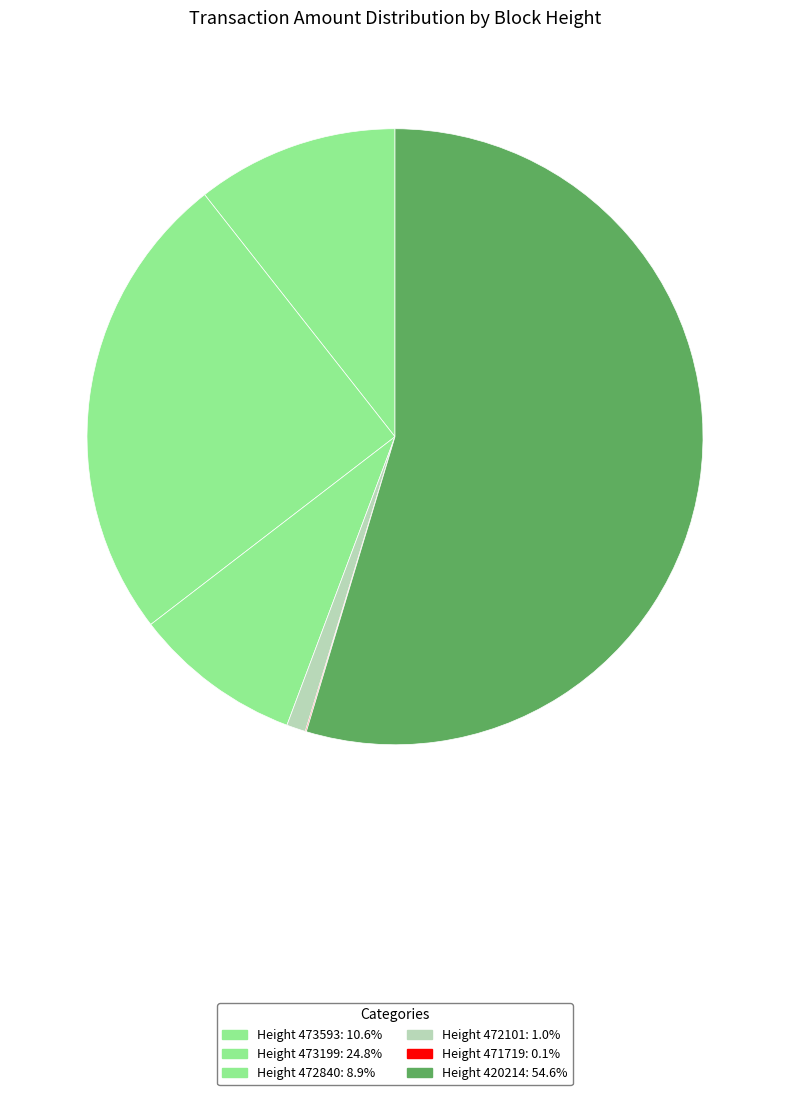

What is the majority slice?

420214